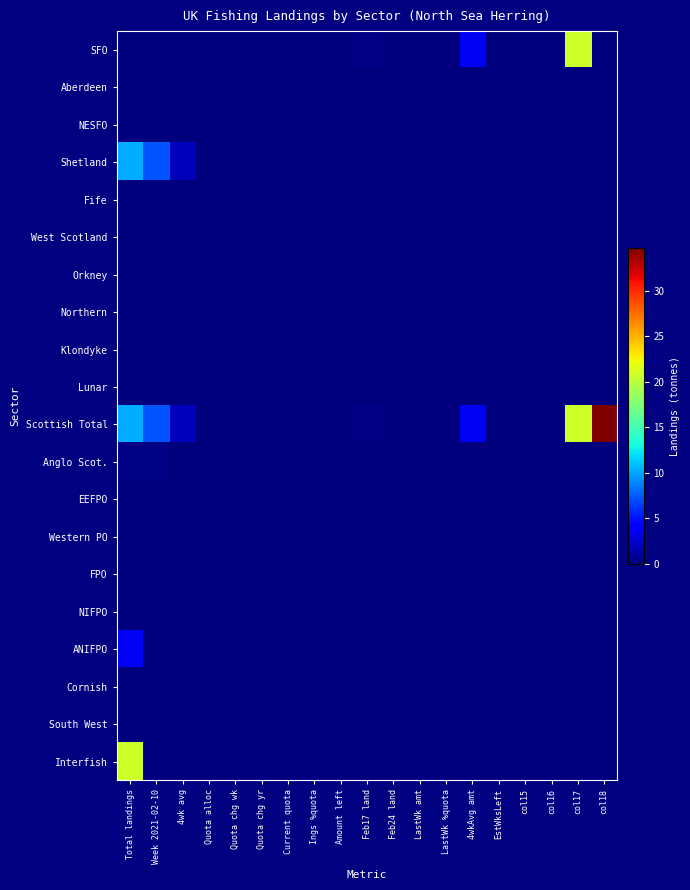

At which category is the sum across all series the highest?

Total landings